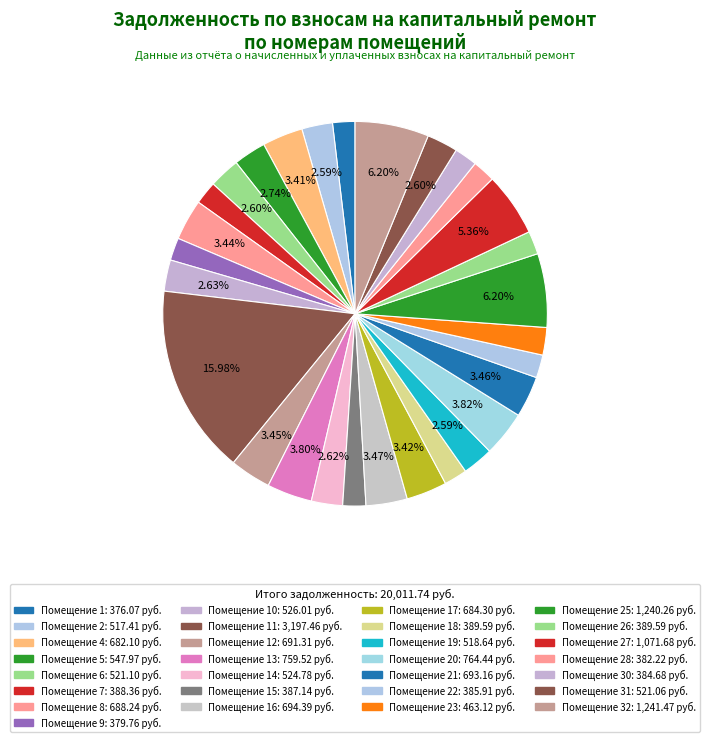

How many segments does this pie chart have?

29